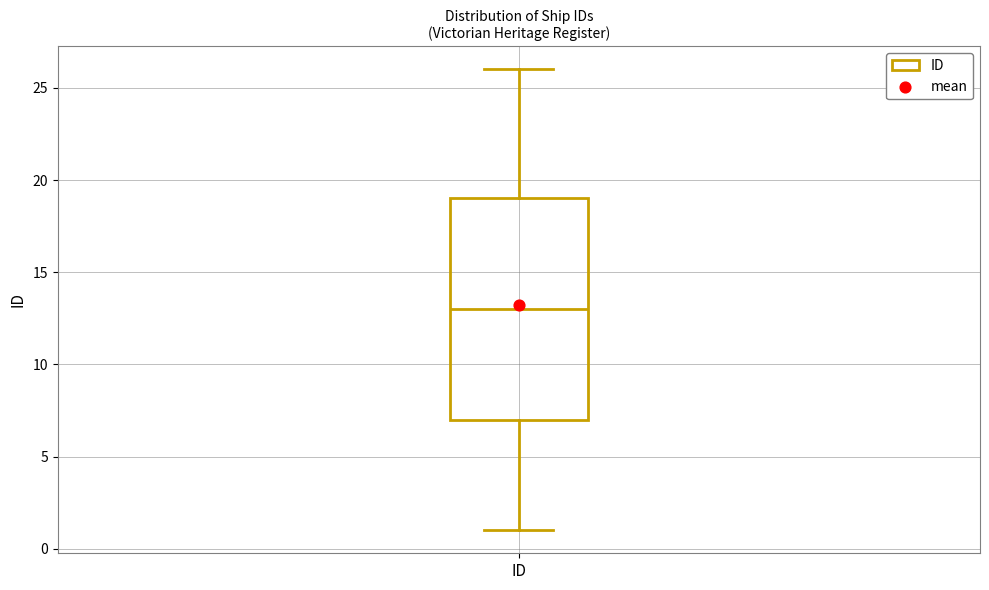

Transcribe this box plot: give where the median line is, the range the box spans, and where the two whiskers end, as read against the y-axis. The values are not printed on the chart, so give them approximately, as read against the axis.

median 13, box 7 to 19, whiskers 1 to 26